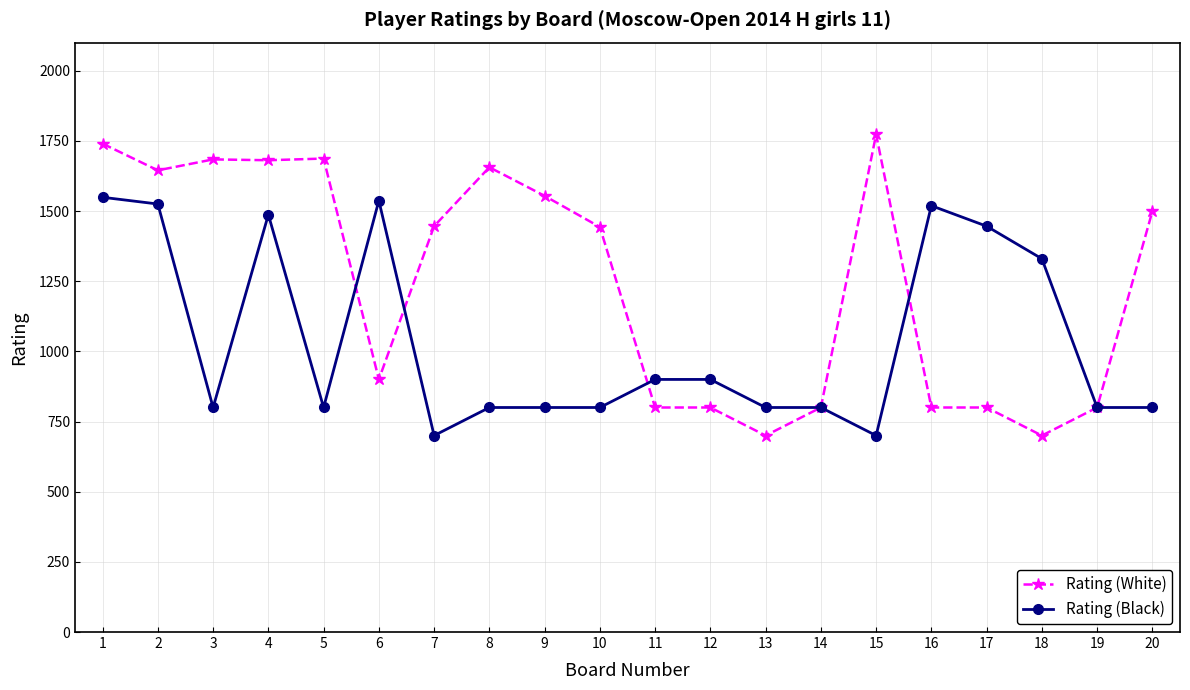

How many series are shown in this chart?

2